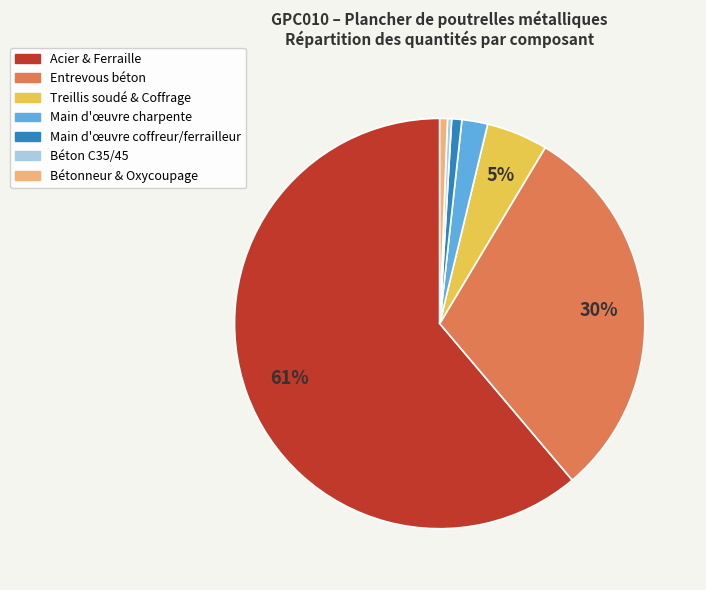

To the nearest percent, what is the average slice percentage?

14%